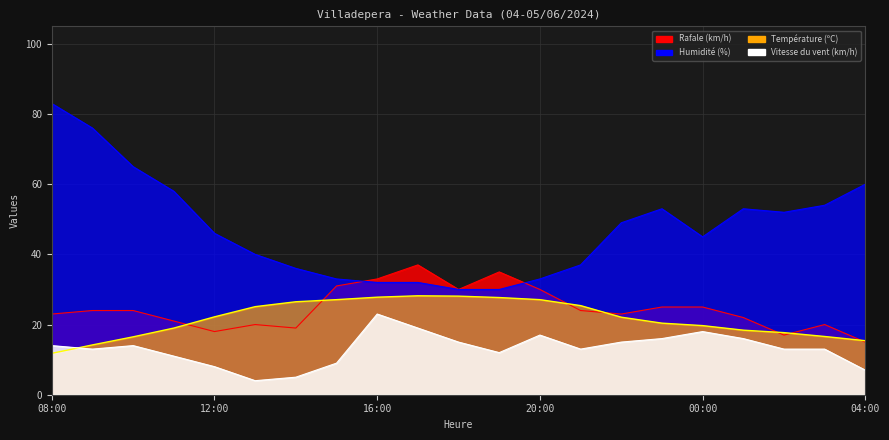

Is the value of Température (ºC) at 17:00 greater than the value of Vitesse du vent (km/h) at 21:00?

Yes